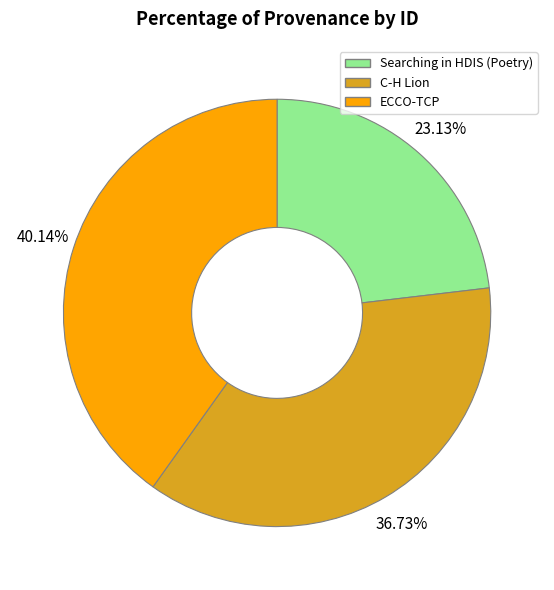

Which category has the biggest portion of the pie?

ECCO-TCP